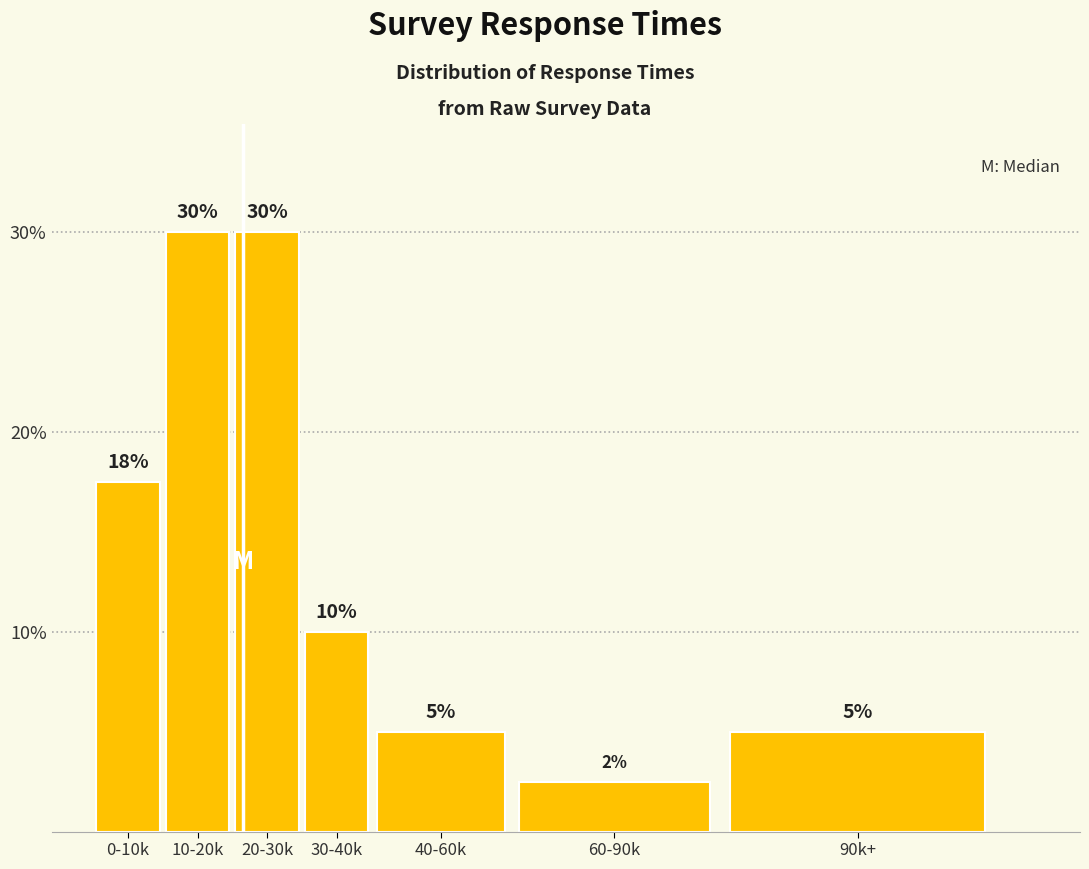

What position from the left is 10-20k?

2